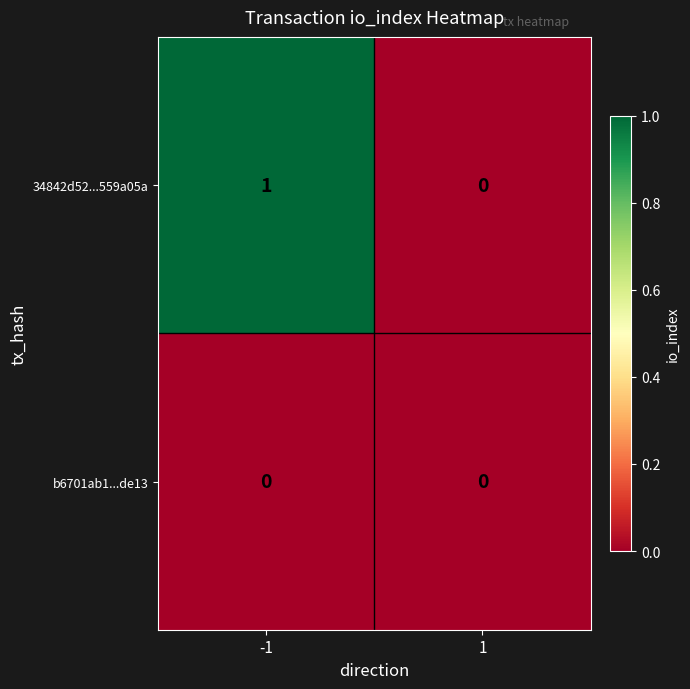

List the labels in order of 34842d52...559a05a value, largest first.

-1, 1